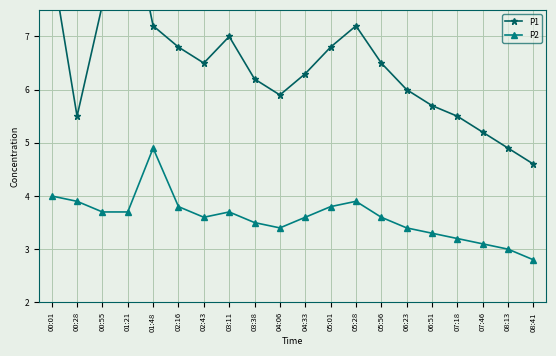

What position from the right is 06:51?

5